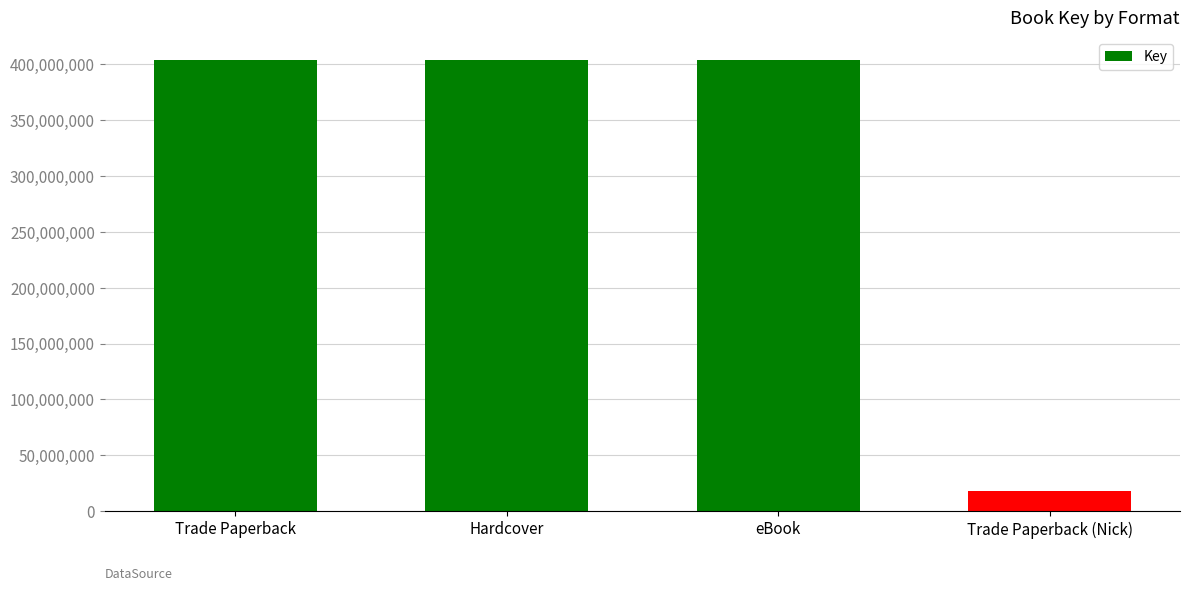

Which label corresponds to the smallest value in the chart?

Trade Paperback (Nick)